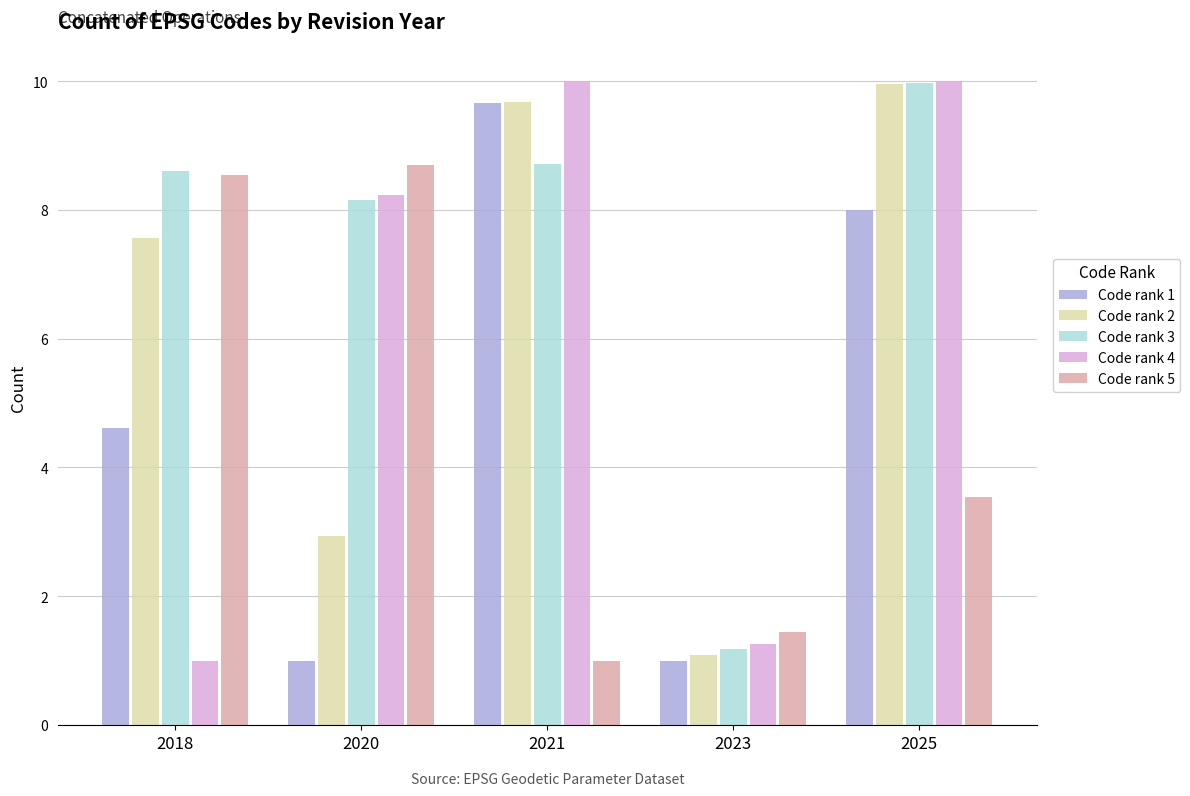

Read the Code rank 3 value at 2023.

1.2